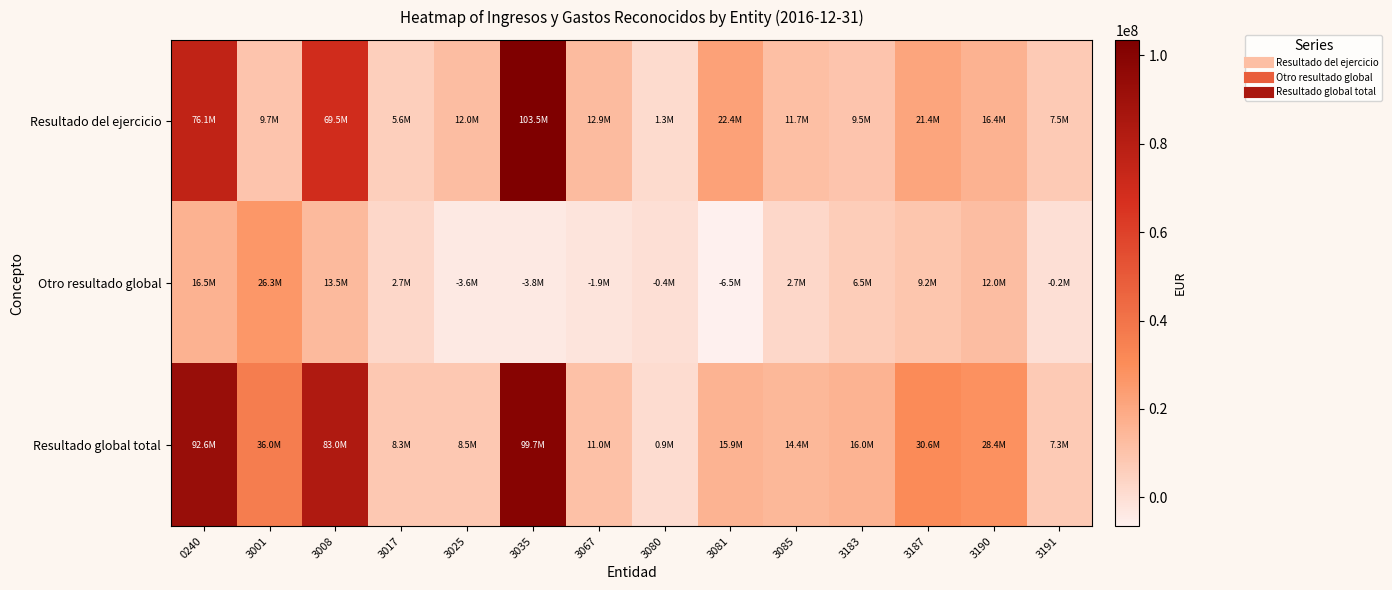

What is the maximum value shown in the chart?

103472743.0